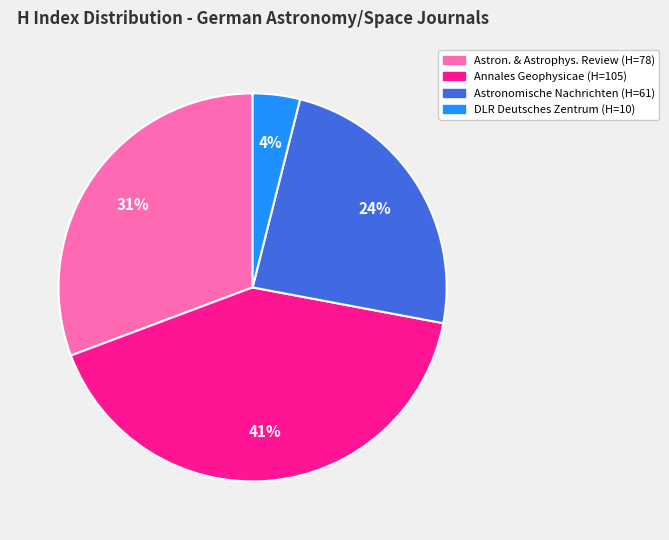

Is there any slice that represents more than half of the pie?

No